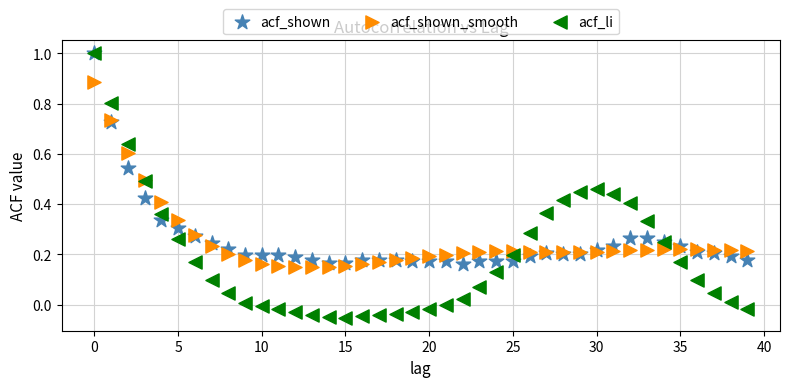

Which series has the largest Y range (max minus min)?

acf_li